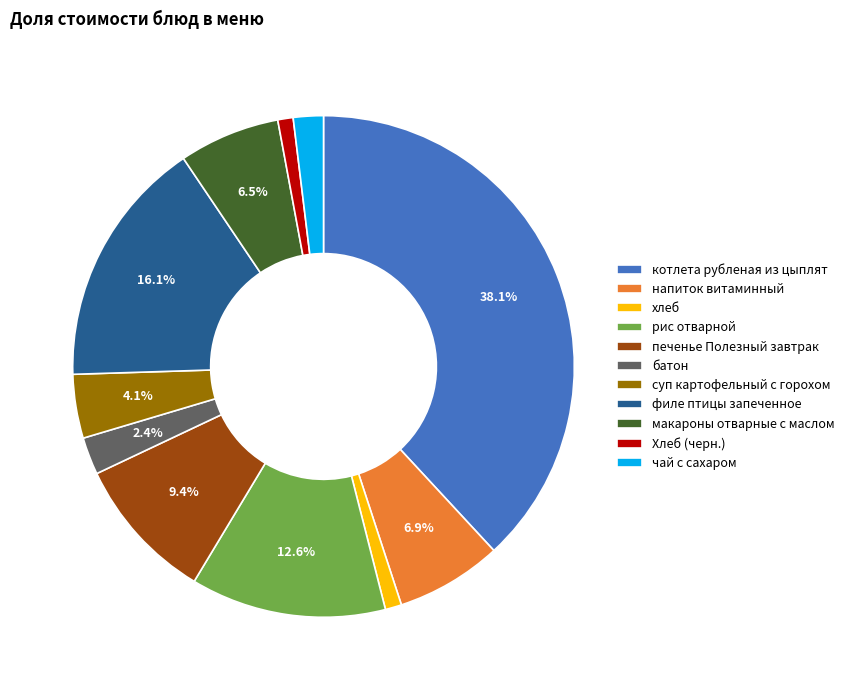

Which slice is the largest?

котлета рубленая из цыплят